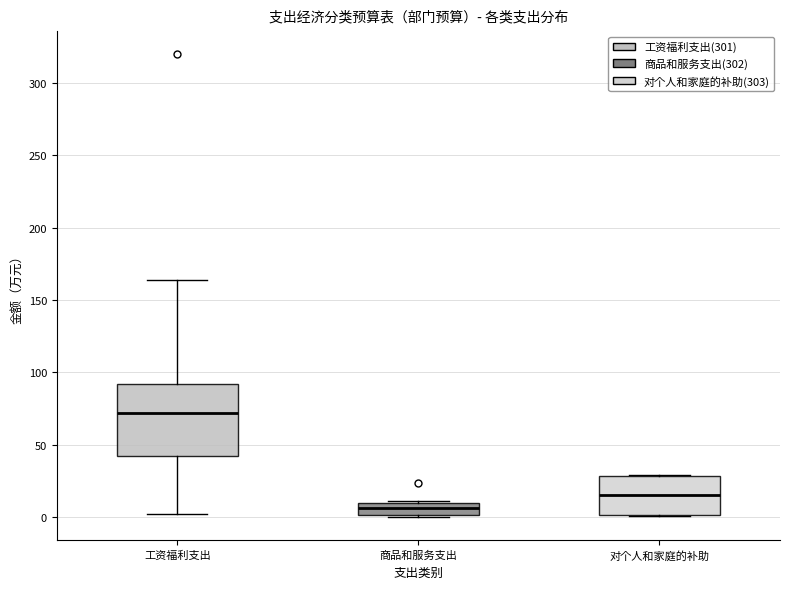

Where does the upper whisker of the box for 工资福利支出 end on the y-axis? The values are not printed on the chart, so give them approximately, as read against the axis.

165